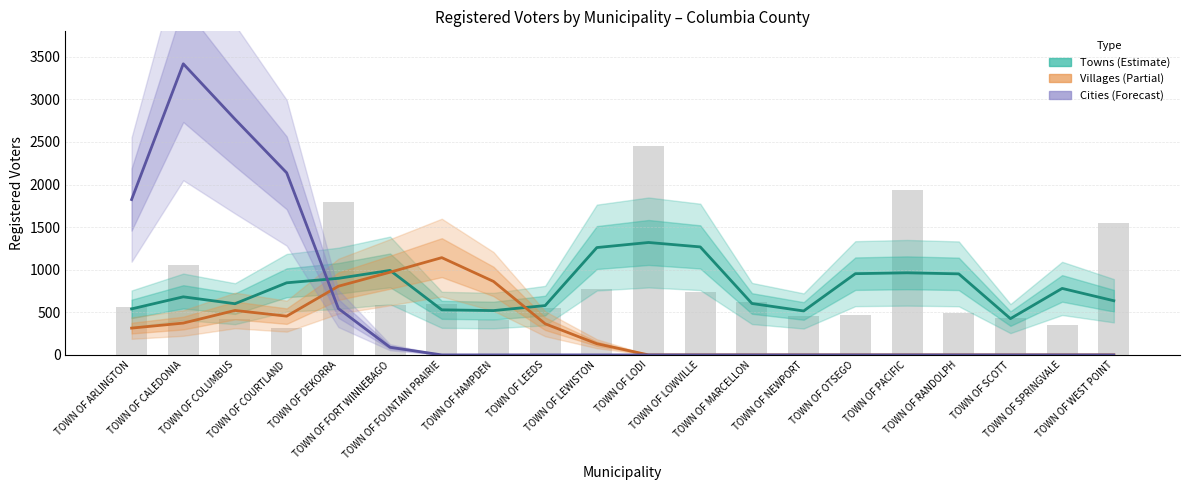

Reading left to right, transcribe all the data shown in this chart.

Towns: 540.3	682.0	601.0	846.7	899.0	992.3	529.3	520.3	579.0	1260.3	1320.0	1268.0	603.7	516.0	953.7	964.0	951.7	426.0	780.7	636.0
Villages: 314.7	373.7	522.0	455.0	806.3	971.0	1142.0	863.0	365.3	131.3	0.0	0.0	0.0	0.0	0.0	0.0	0.0	0.0	0.0	0.0
Cities: 1824.0	3417.7	2767.7	2138.0	544.3	89.3	0.0	0.0	0.0	0.0	0.0	0.0	0.0	0.0	0.0	0.0	0.0	0.0	0.0	0.0